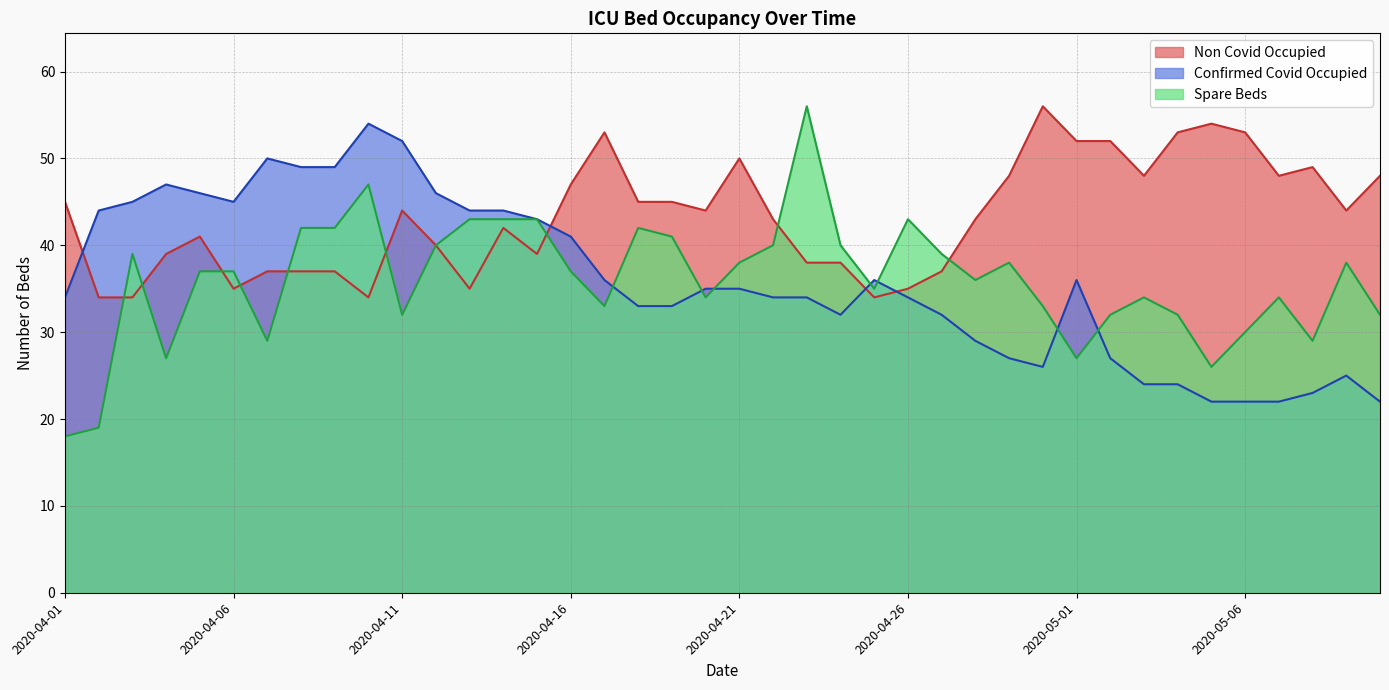

True or false: Spare Beds has more than 0 interior local peaks.

True